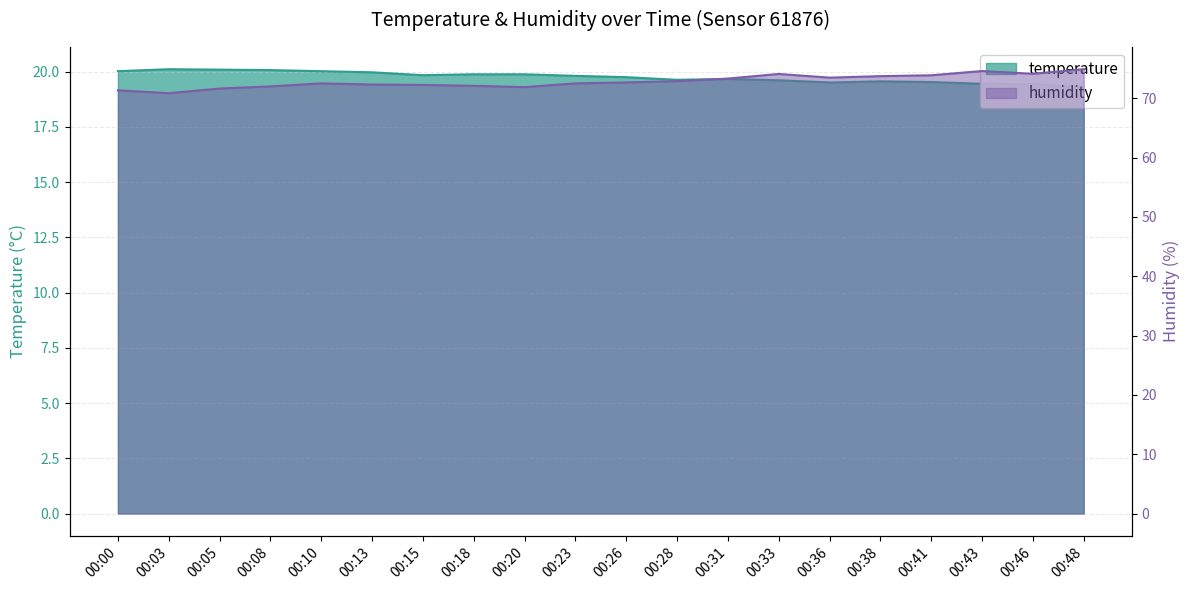

At which category is the sum across all series the highest?

00:48